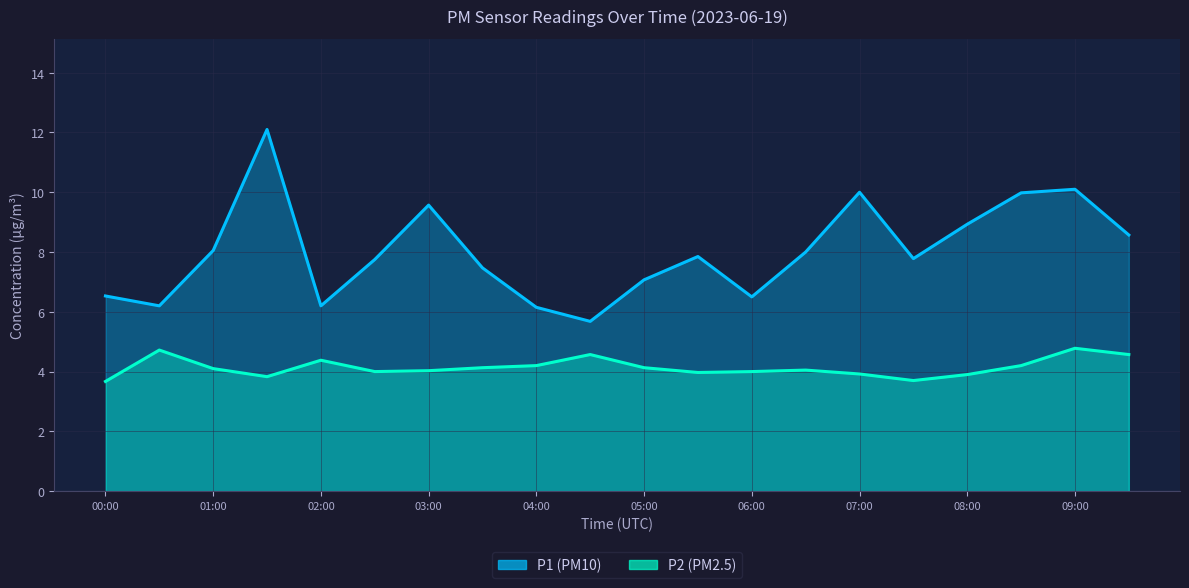

Reading left to right, what are all the values shown in this chart?

P1: 6.5	6.2	8.1	12.1	6.2	7.8	9.6	7.5	6.2	5.7	7.1	7.8	6.5	8.0	10.0	7.8	8.9	10.0	10.1	8.6
P2: 3.7	4.7	4.1	3.8	4.4	4.0	4.0	4.1	4.2	4.6	4.1	4.0	4.0	4.0	3.9	3.7	3.9	4.2	4.8	4.6